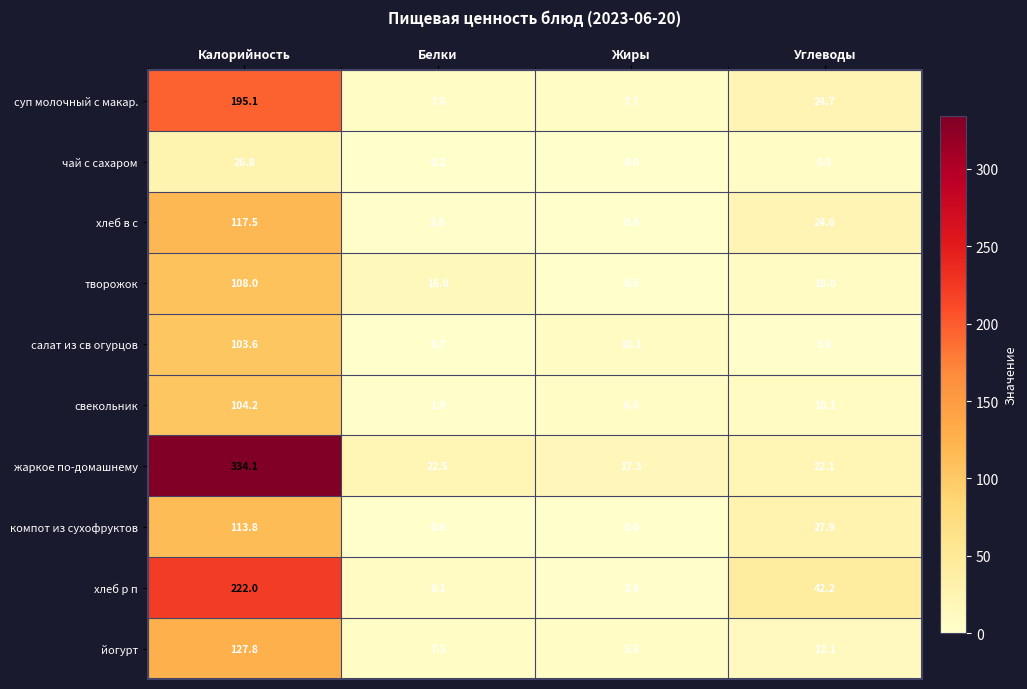

Count the number of data series in this chart.

10